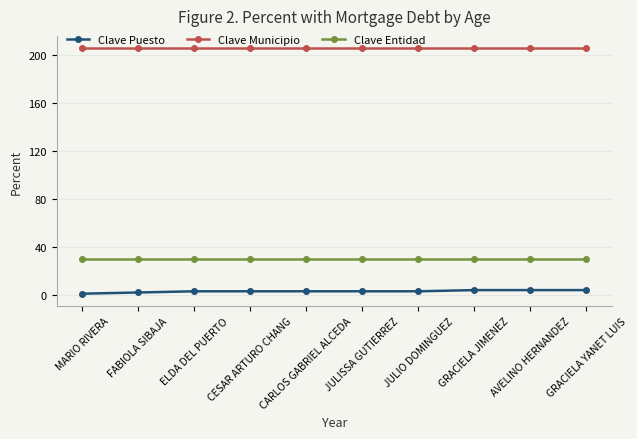

What is the label of the 3rd point from the right?

GRACIELA JIMENEZ